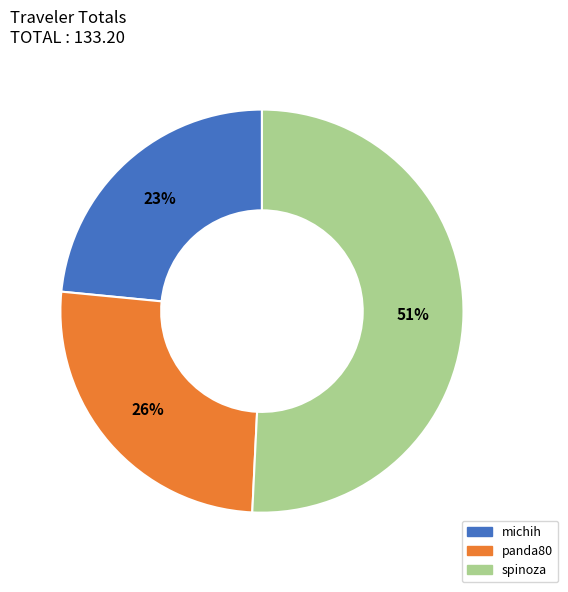

Do panda80 and michih together represent more than half of the pie?

No